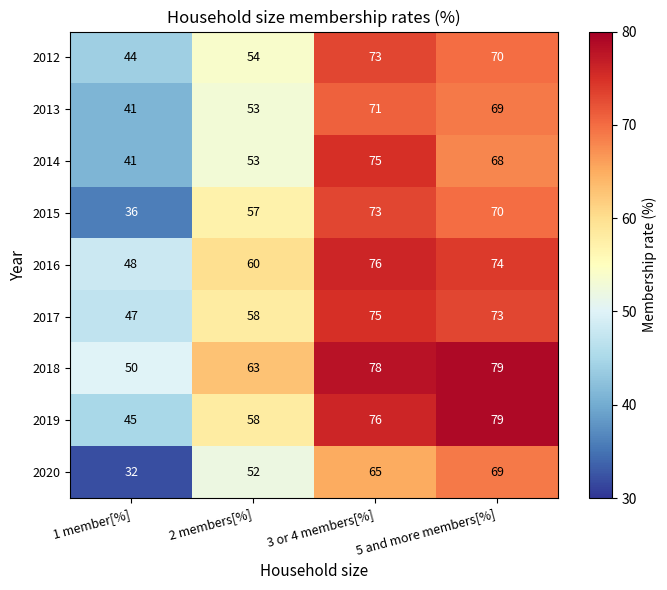

Is the value of 2019 at 5 and more members[%] greater than the value of 2017 at 2 members[%]?

Yes